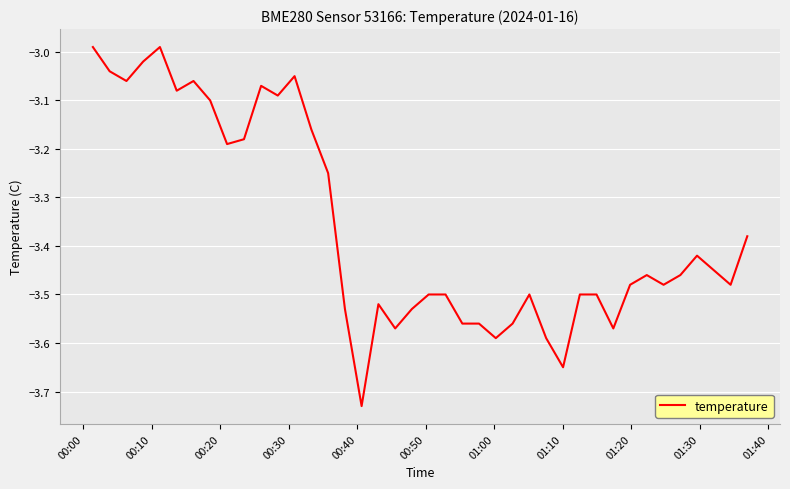

What is the difference between the maximum and minimum values?

0.7